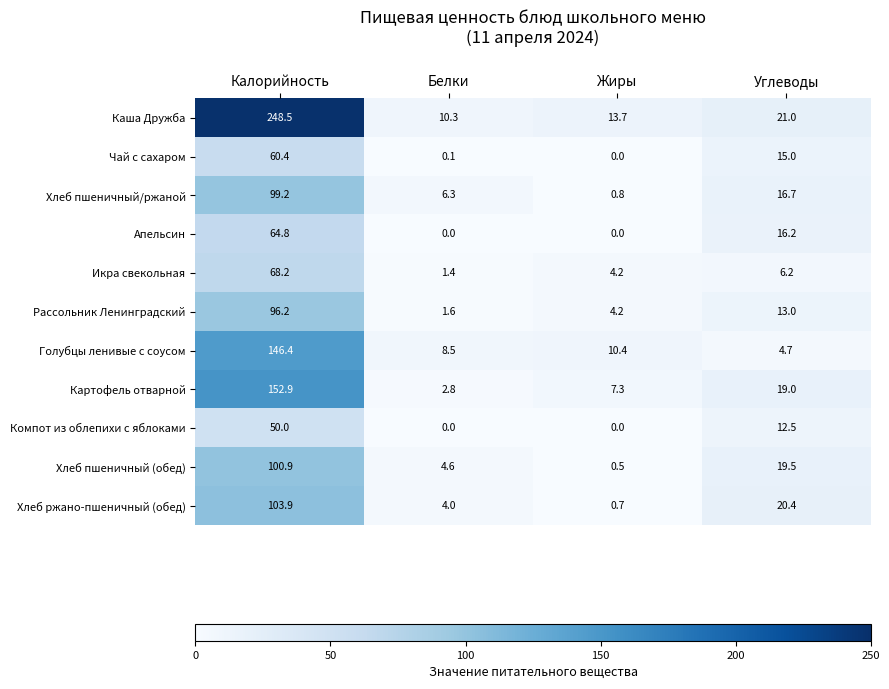

Between Калорийность and Углеводы, which series saw the biggest shift?

Каша Дружба